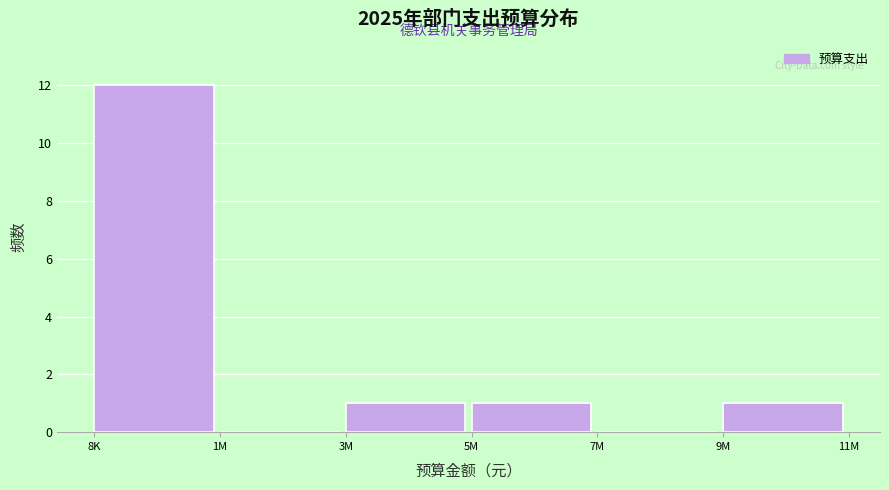

Reading right to left, transcribe all the data shown in this chart.

9M=1	7M=0	5M=1	3M=1	1M=0	8K=12